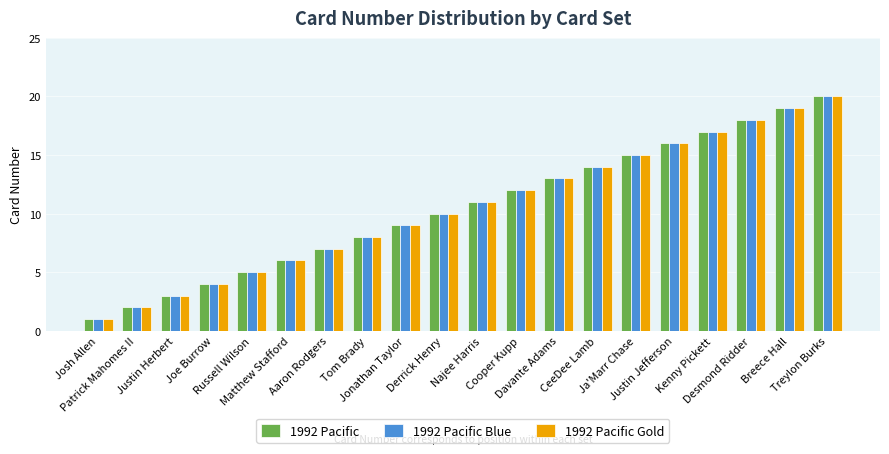

How many groups of bars are there?

20